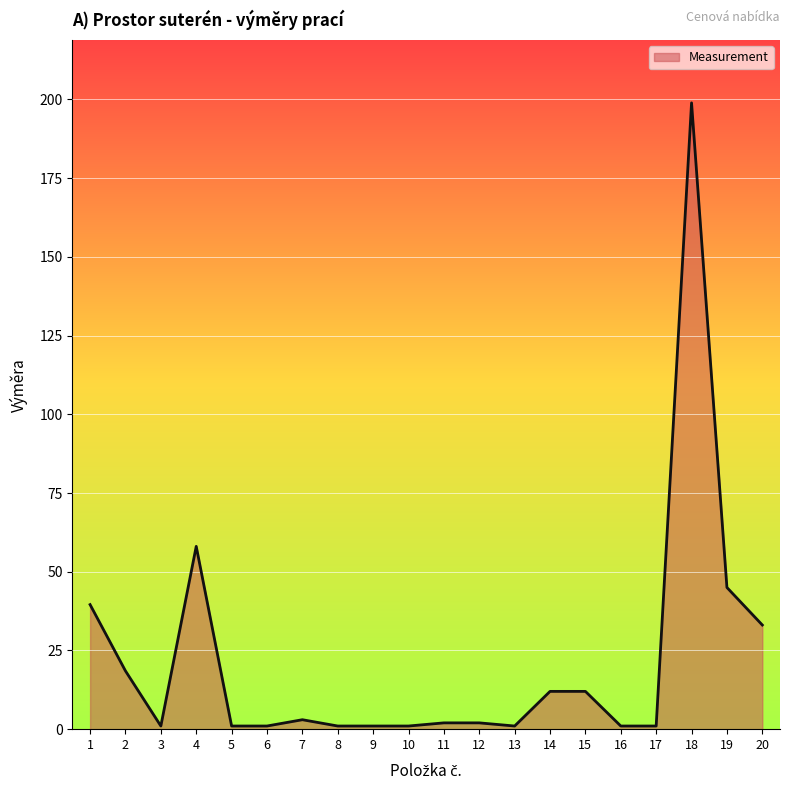

What is the difference between the maximum and minimum values?

197.9